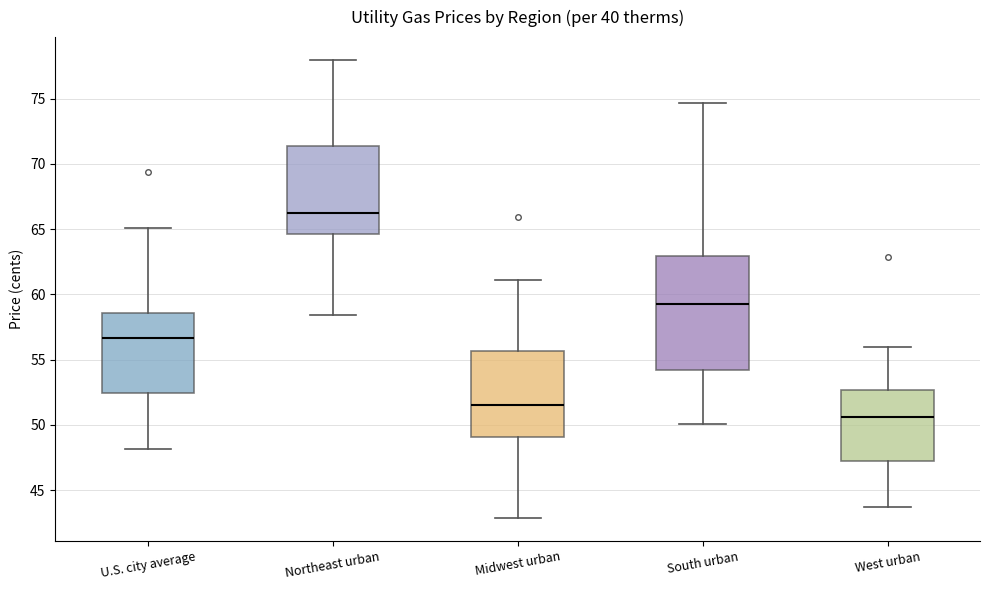

Which box's median line is the highest?

Northeast urban